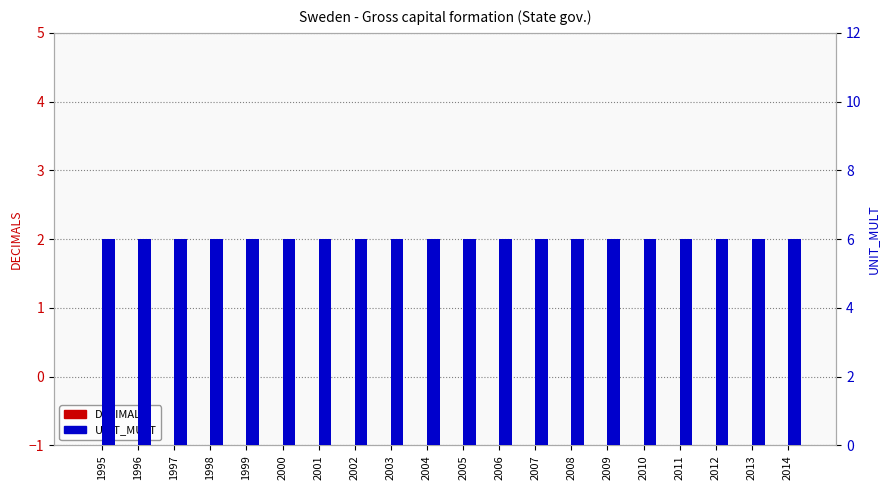

What are all the series names shown in the legend?

DECIMALS, UNIT_MULT